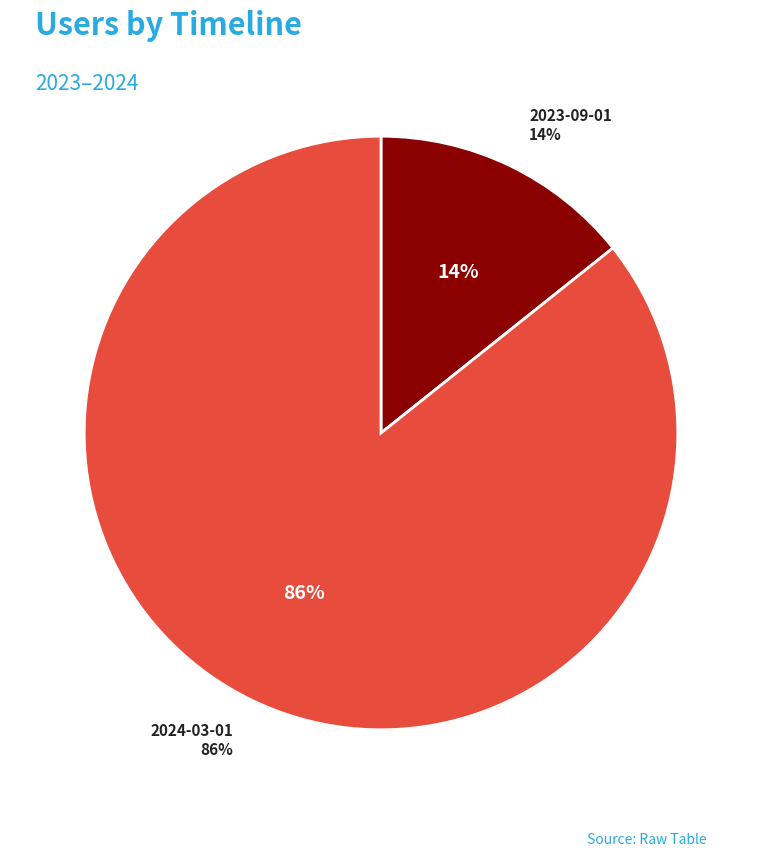

Is 2023-09-01 the majority of the pie?

No